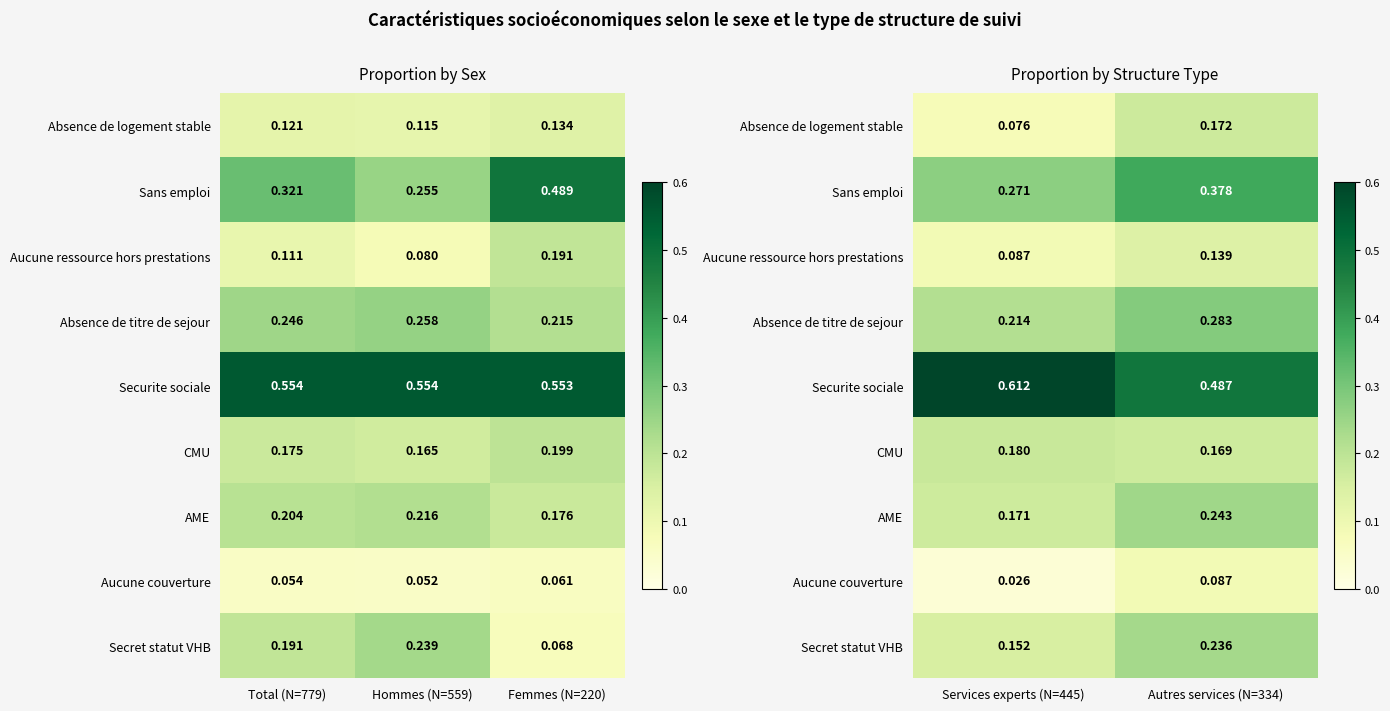

True or false: Securite sociale has a value of 0.6 at Services experts (N=445).

True